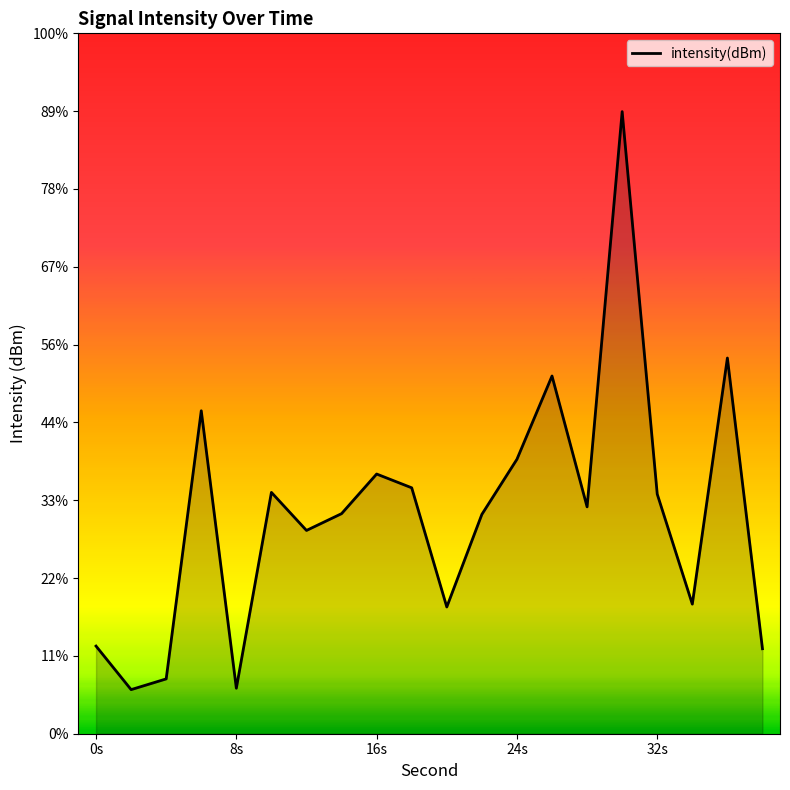

Reading right to left, transcribe all the data shown in this chart.

-139.5	-120.9	-136.7	-129.6	-105.0	-130.4	-122.0	-127.4	-130.9	-136.9	-129.2	-128.3	-130.9	-131.9	-129.5	-142.1	-124.3	-141.5	-142.2	-139.4